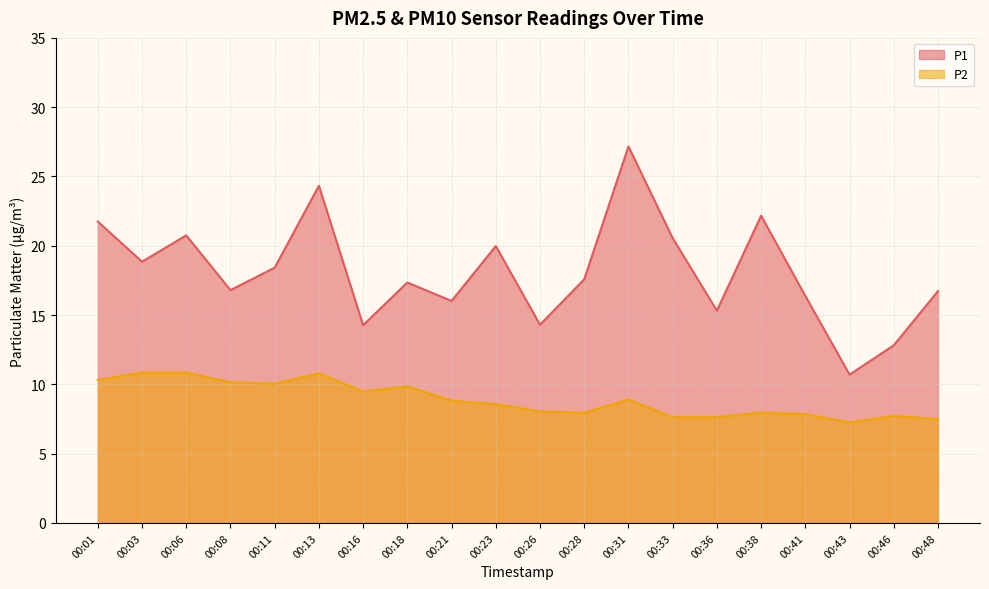

How many lines are shown in the chart?

2